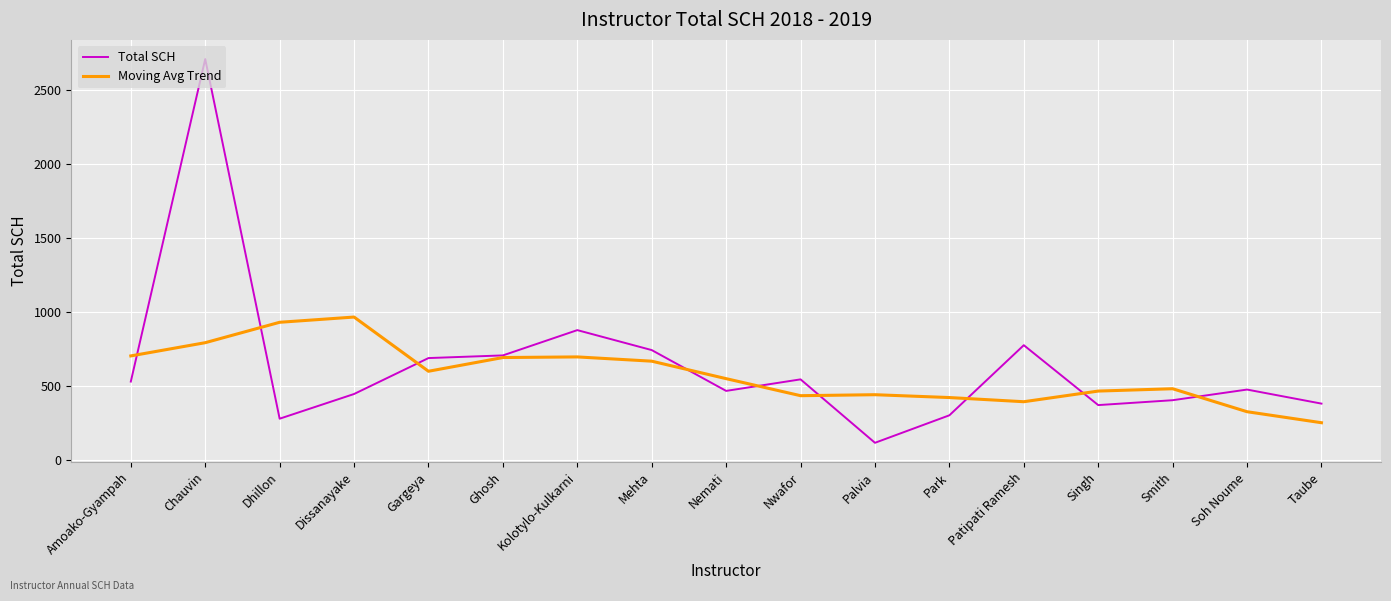

Between which two adjacent categories do Total SCH and Moving Avg Trend first intersect?

Amoako-Gyampah and Chauvin